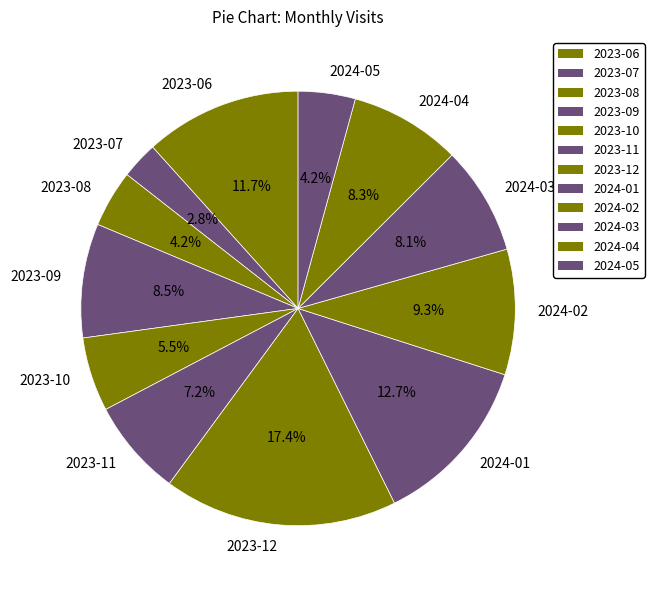

Is there a majority slice in this chart?

No